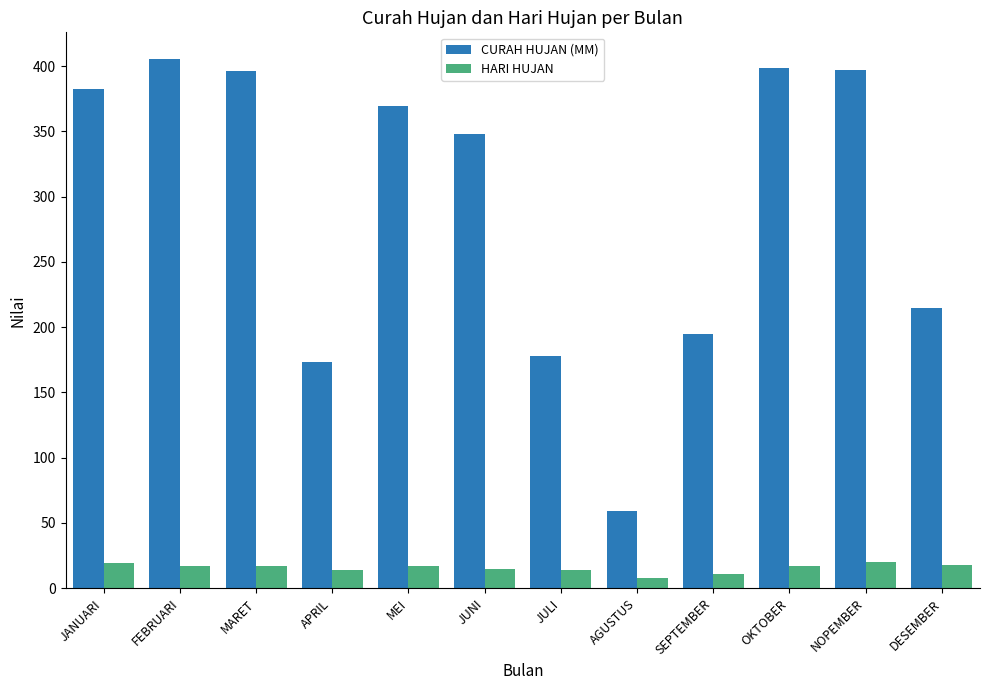

Where does the CURAH HUJAN (MM) series first go above 369?

JANUARI